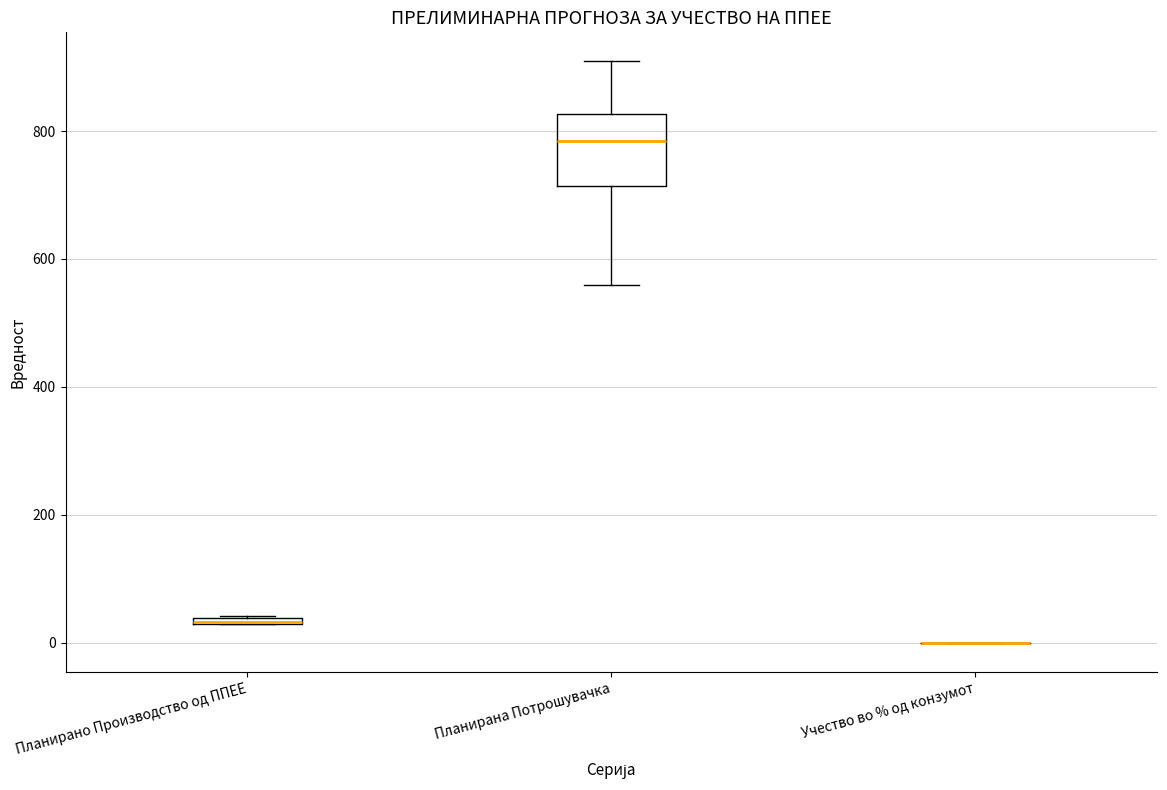

Where is the upper edge of the box for Планирана Потрошувачка on the y-axis? The values are not printed on the chart, so give them approximately, as read against the axis.

820